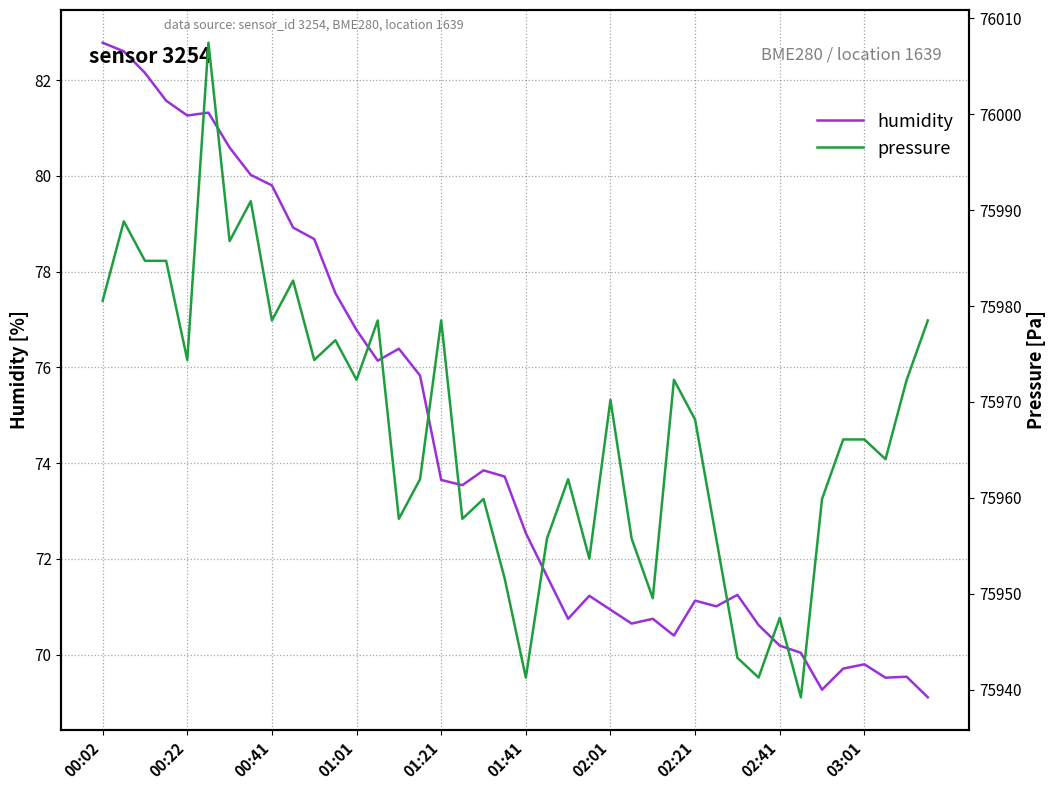

Is it true that humidity equals 70.2 at 02:41?

True